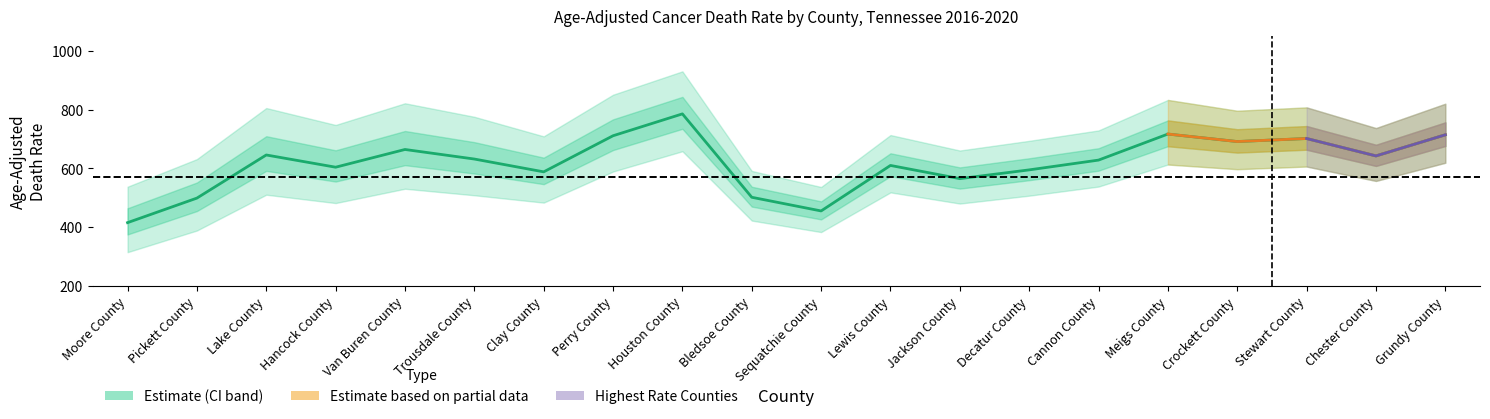

At which category does Age-Adjusted Rate reach its first local valley?

Hancock County